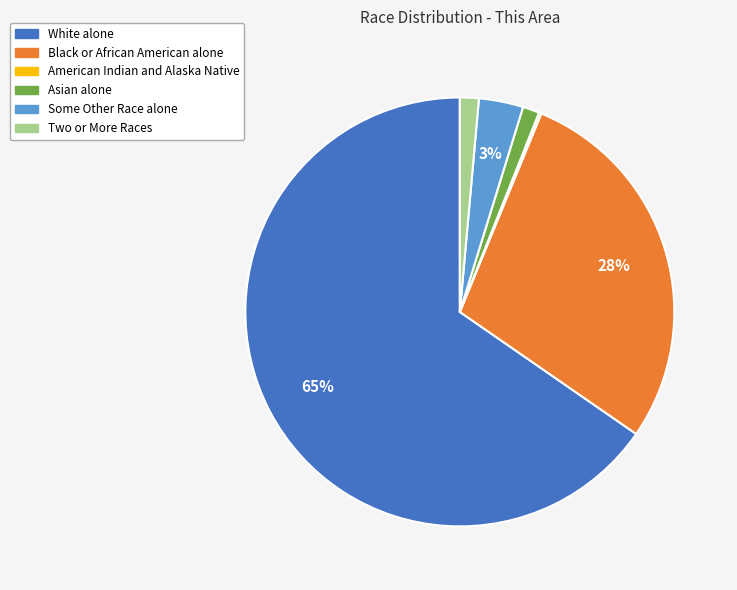

What is the ratio of the value at Black or African American alone to the value at White alone?

0.4